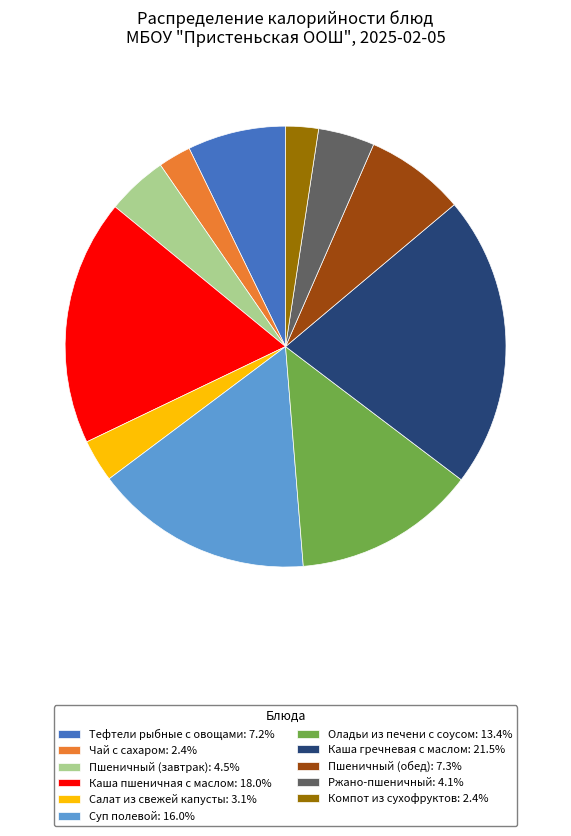

Which has a higher value, Каша гречневая с маслом or Оладьи из печени с соусом?

Каша гречневая с маслом